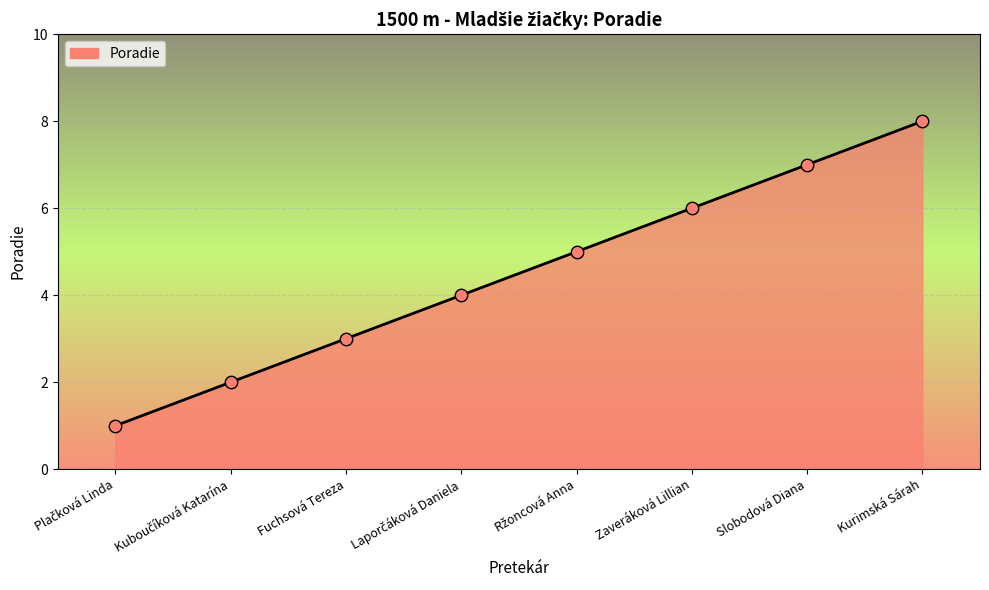

Which has a higher value, Kurimská Sárah or Slobodová Diana?

Kurimská Sárah